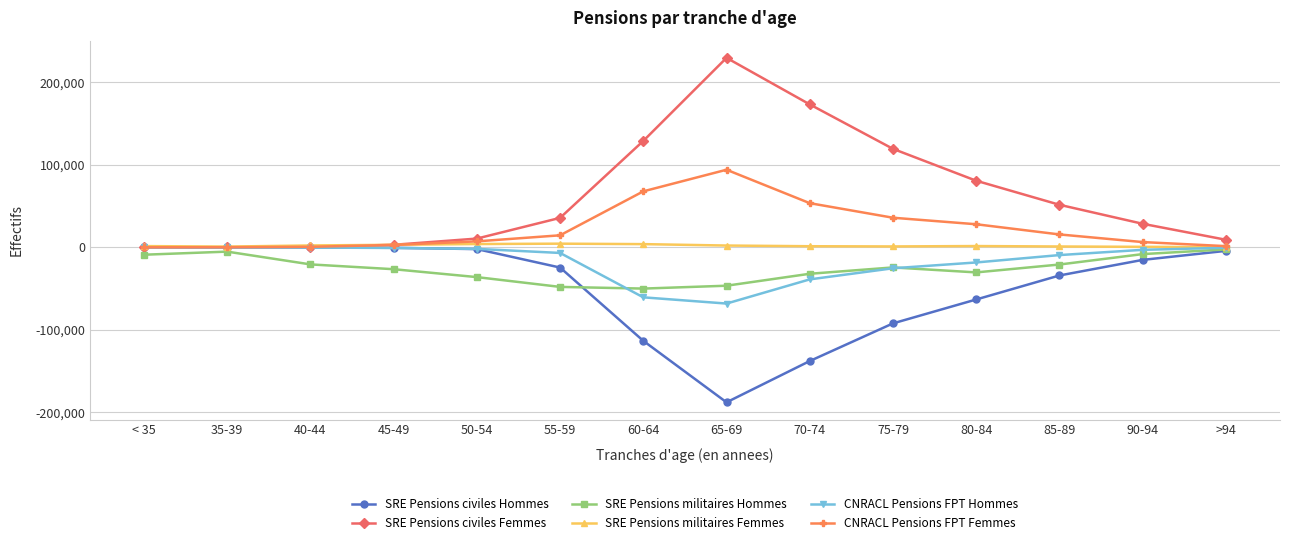

What are all the series names shown in the legend?

SRE Pensions civiles Hommes, SRE Pensions civiles Femmes, SRE Pensions militaires Hommes, SRE Pensions militaires Femmes, CNRACL Pensions FPT Hommes, CNRACL Pensions FPT Femmes